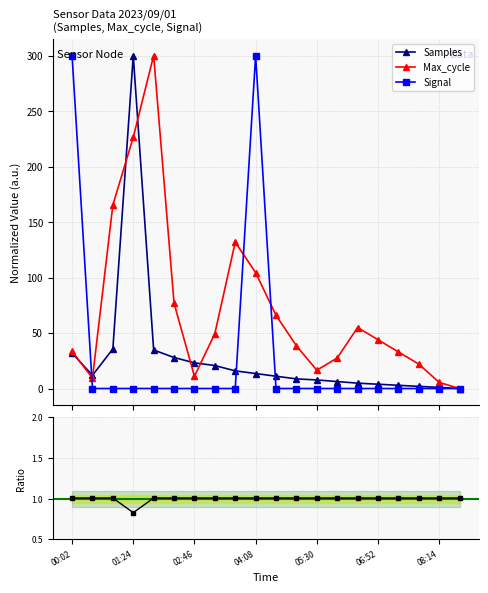

Reading right to left, list all the values displayed in this chart.

Samples: 08:41=0.0	08:14=1.0	07:46=1.9	07:19=2.9	06:52=3.9	06:24=4.8	05:57=6.3	05:30=7.7	05:02=8.7	04:35=11.1	04:08=13.5	03:40=15.9	03:13=20.7	02:46=23.1	02:18=27.9	01:51=34.7	01:24=300.0	00:56=35.7	00:29=11.8	00:02=31.9
Max_cycle: 08:41=0.0	08:14=5.5	07:46=22.0	07:19=33.0	06:52=44.0	06:24=54.9	05:57=27.5	05:30=16.5	05:02=38.5	04:35=65.9	04:08=104.4	03:40=131.9	03:13=49.5	02:46=11.0	02:18=76.9	01:51=300.0	01:24=226.4	00:56=165.4	00:29=9.3	00:02=33.5
Signal: 08:41=0.0	08:14=0.0	07:46=0.0	07:19=0.0	06:52=0.0	06:24=0.0	05:57=0.0	05:30=0.0	05:02=0.0	04:35=0.0	04:08=300.0	03:40=0.0	03:13=0.0	02:46=0.0	02:18=0.0	01:51=0.0	01:24=0.0	00:56=0.0	00:29=0.0	00:02=300.0
Min_cycle: 08:41=1.0	08:14=1.0	07:46=1.0	07:19=1.0	06:52=1.0	06:24=1.0	05:57=1.0	05:30=1.0	05:02=1.0	04:35=1.0	04:08=1.0	03:40=1.0	03:13=1.0	02:46=1.0	02:18=1.0	01:51=1.0	01:24=0.8	00:56=1.0	00:29=1.0	00:02=1.0